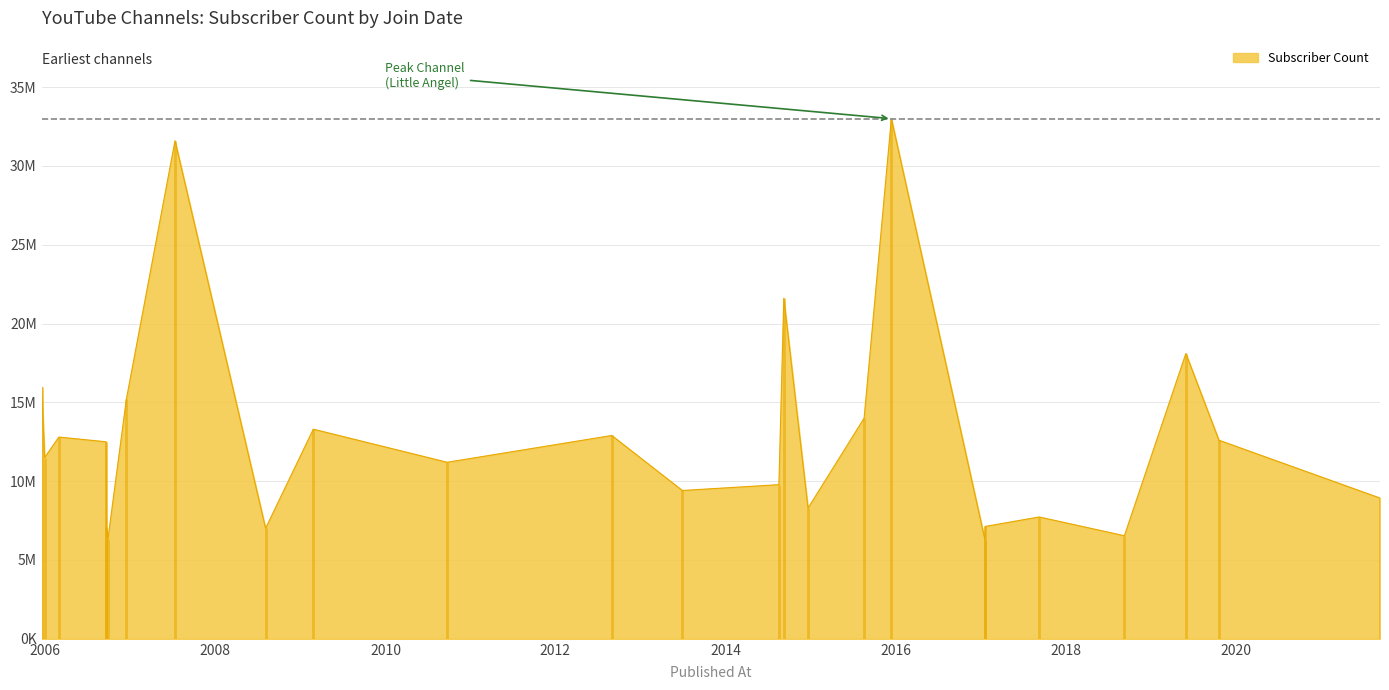

What is the smallest value displayed?

6280000